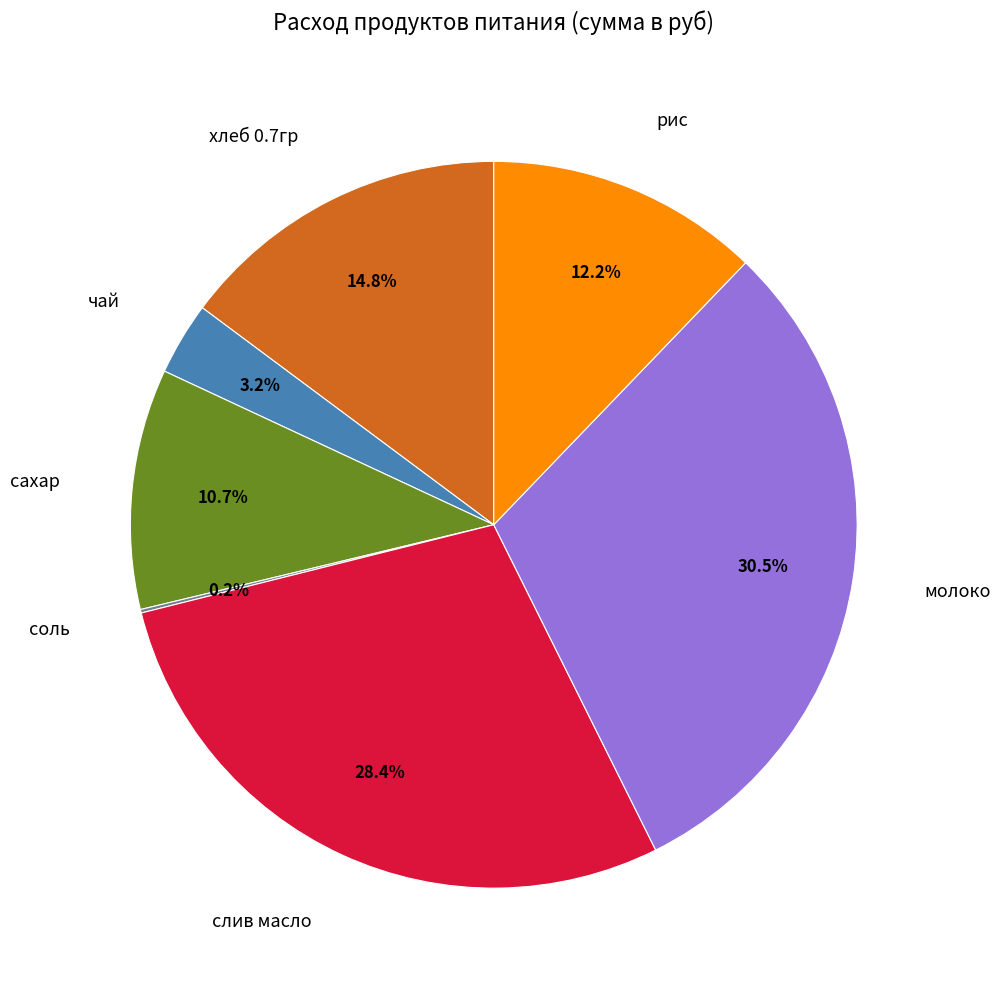

What is the ratio of the value at хлеб 0.7гр to the value at рис?

1.2